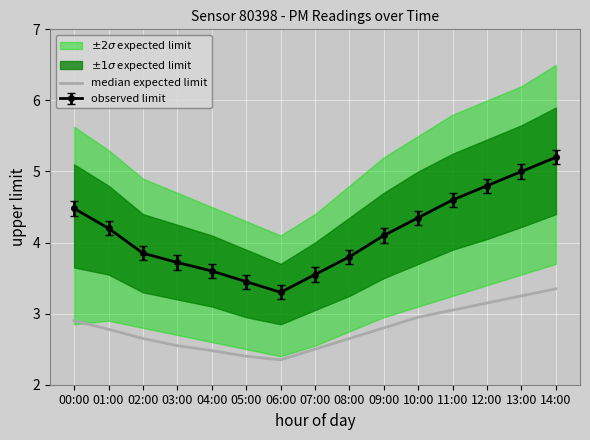

Where does the observed limit series first go above 4?

00:00